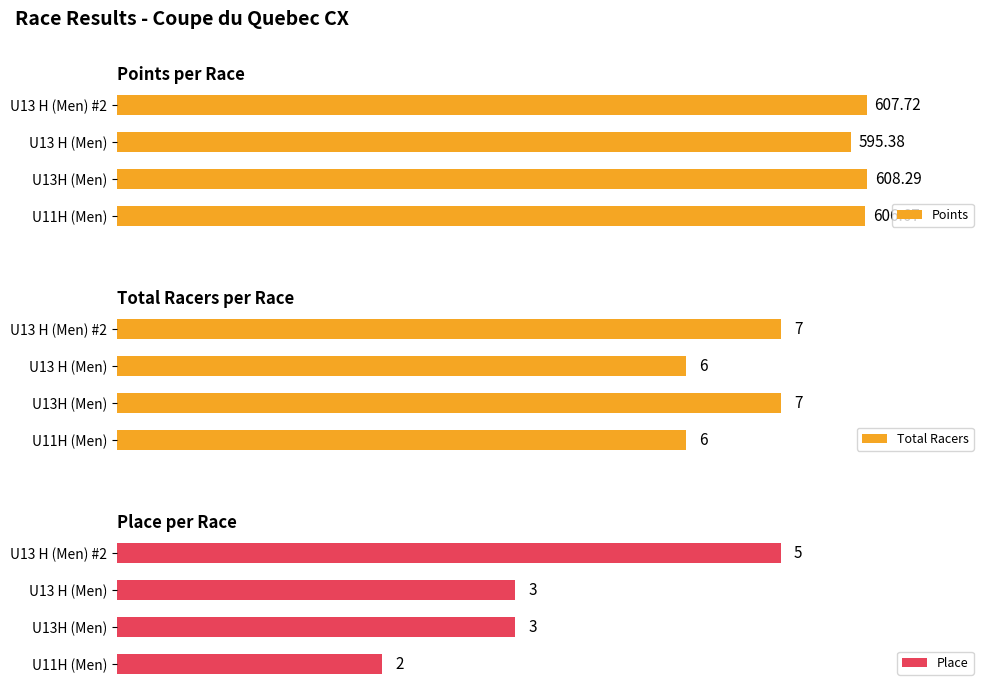

How many data points in Points are above 607?

2